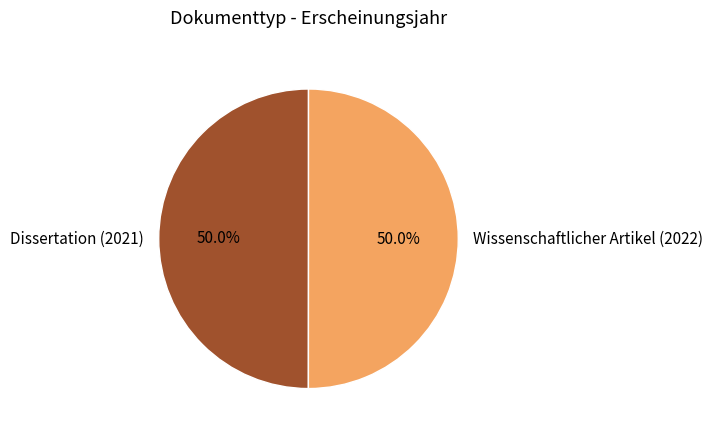

Approximately how many times larger is the value at Wissenschaftlicher Artikel (2022) compared to Dissertation (2021)?

1.0